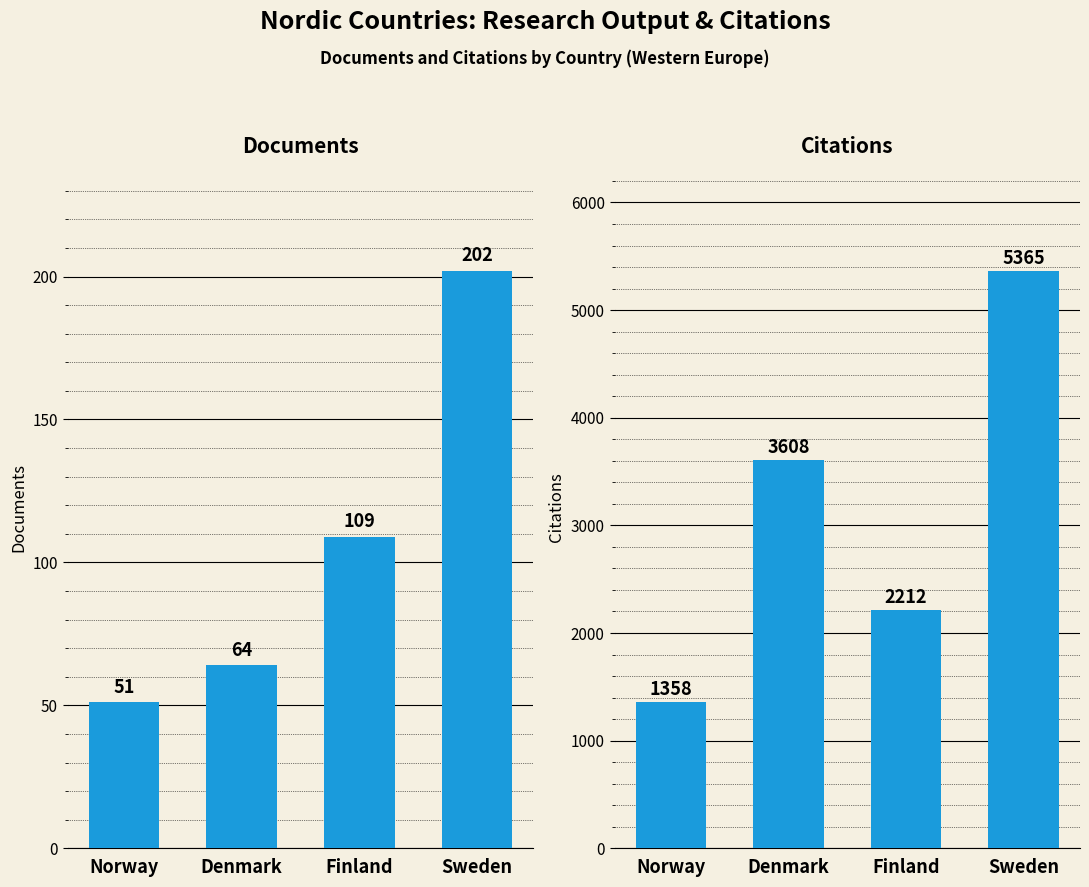

List the series in order of their overall mean, highest first.

Citations, Documents